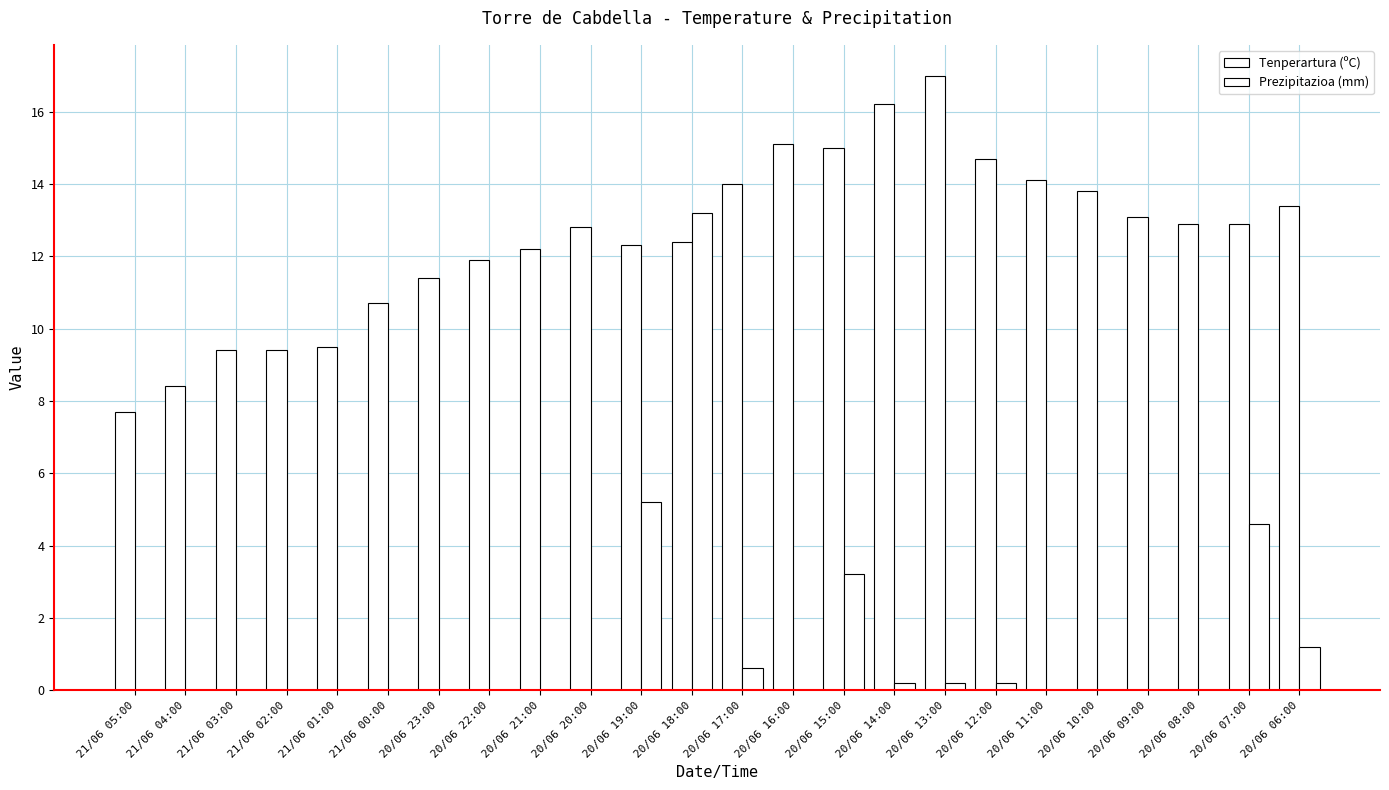

How many categories are shown in the chart?

24